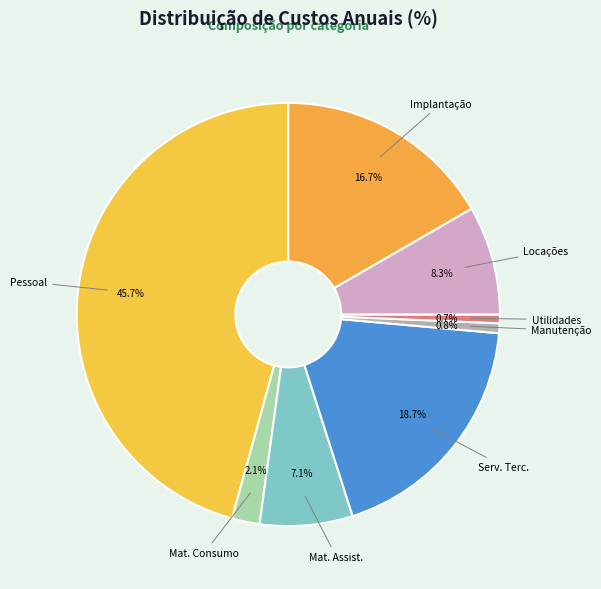

Is there any slice that represents more than half of the pie?

No